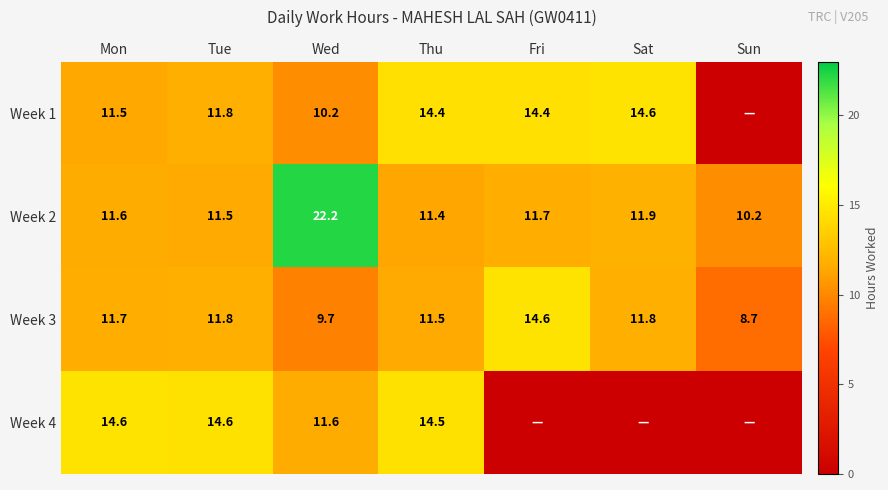

What is the spread (max minus min) of values at Thu?

3.1